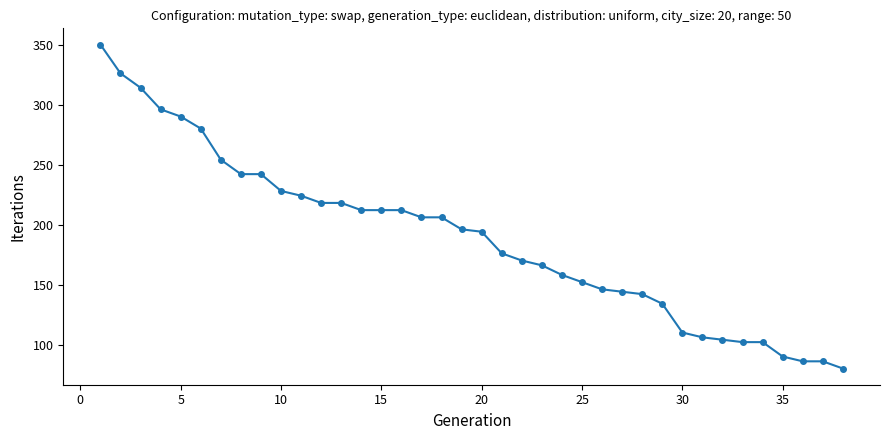

How many lines are shown in the chart?

1